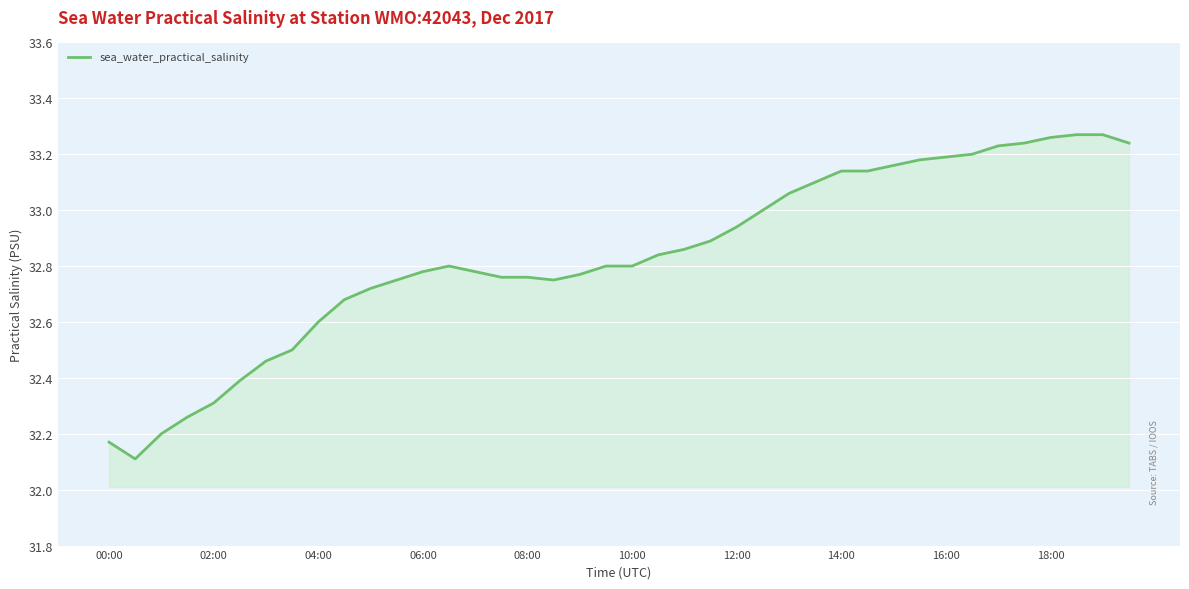

What is the minimum value shown in the chart?

32.1